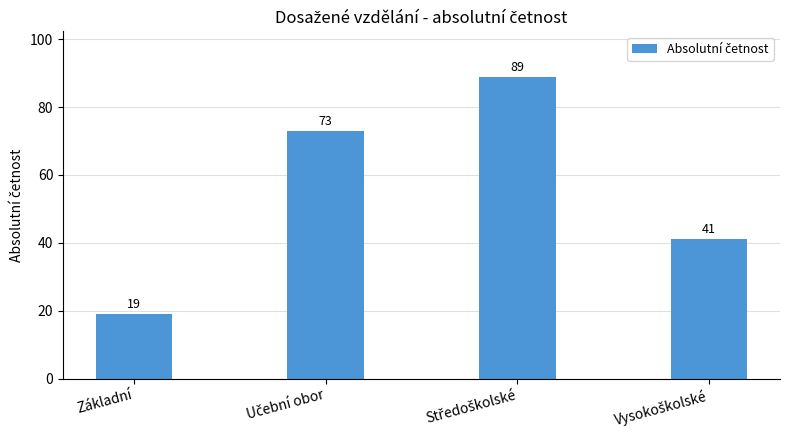

What is the value of the 2nd bar from the left?

73